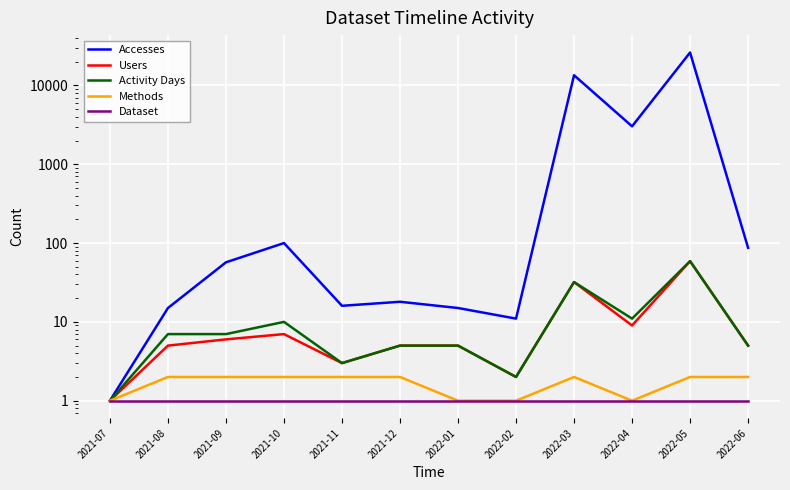

Which series has the widest spread of values?

Accesses